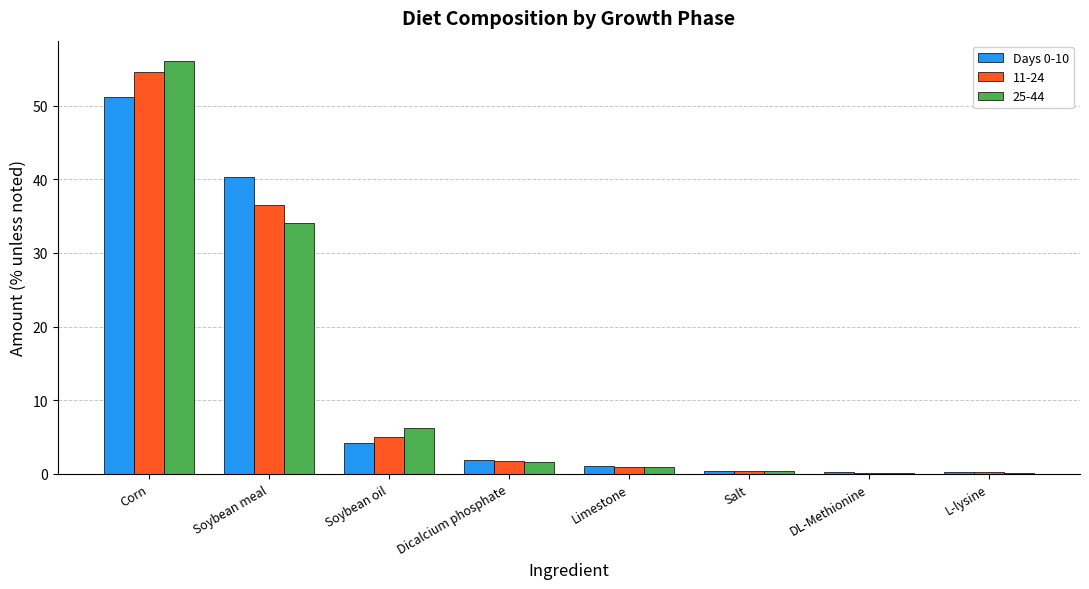

Are the bars grouped side by side (vs. stacked)?

Yes